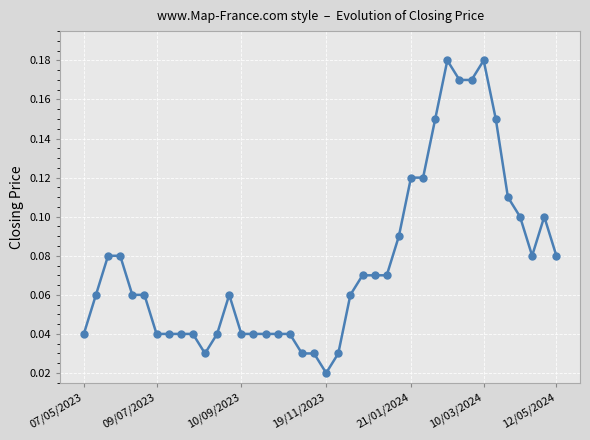

How many values are between 0 and 1?

40